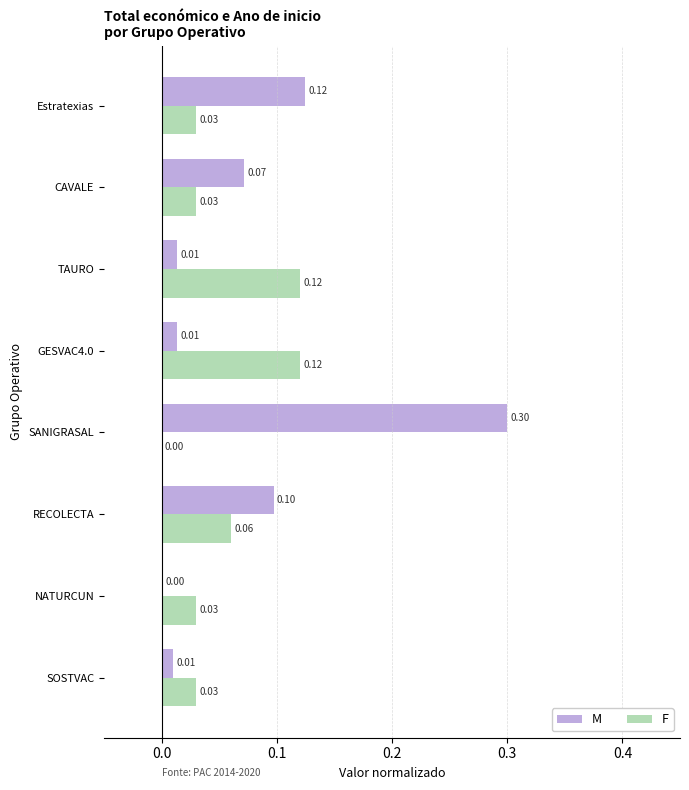

Between SANIGRASAL and TAURO, which series saw the biggest shift?

M